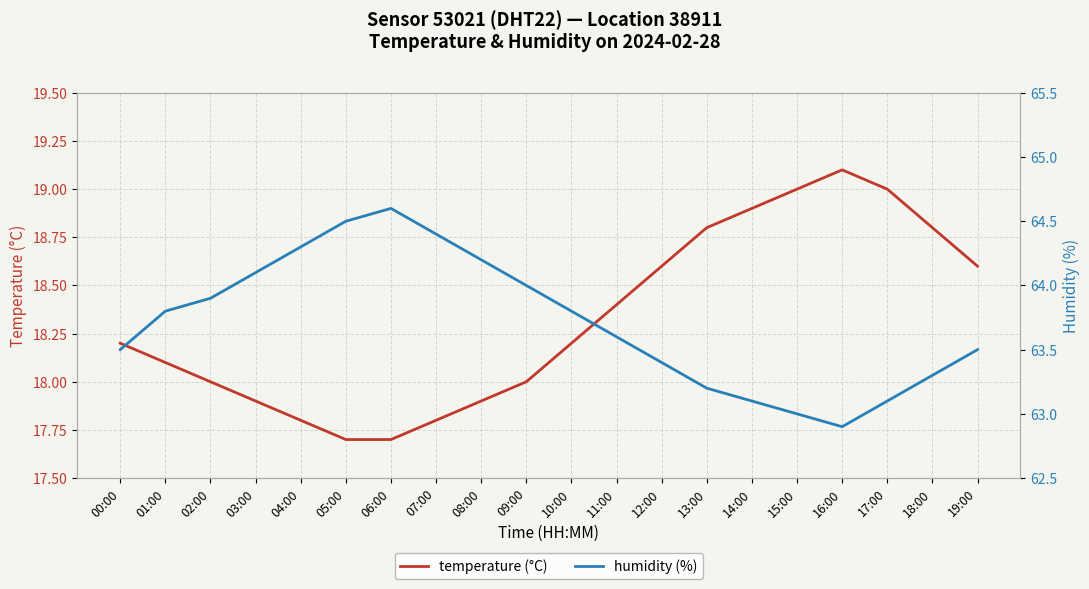

At which category does the chart reach its minimum across all series?

05:00